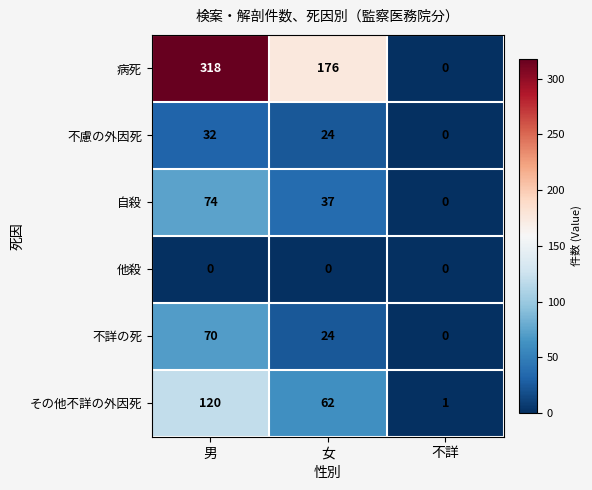

Rank the series at 男 from lowest to highest value.

他殺, 不慮の外因死, 不詳の死, 自殺, その他不詳の外因死, 病死